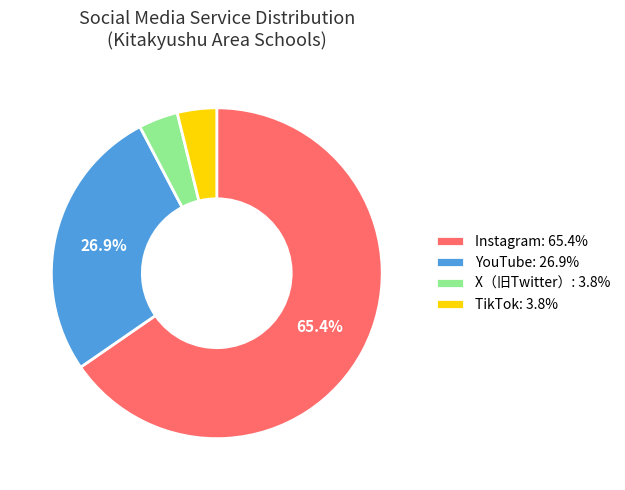

Does any single category account for the majority?

Yes